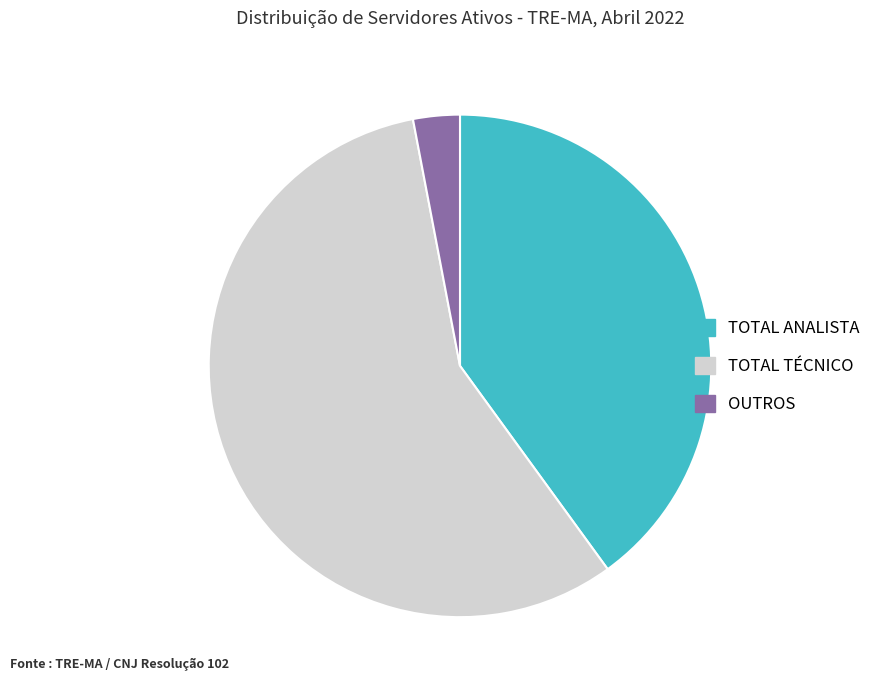

How many segments does this pie chart have?

3